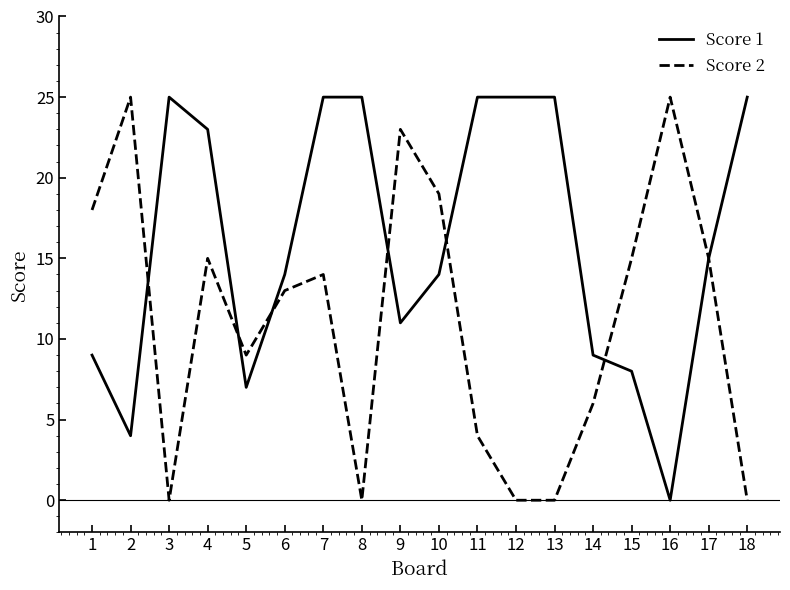

Read the Score 1 value at 7.

25